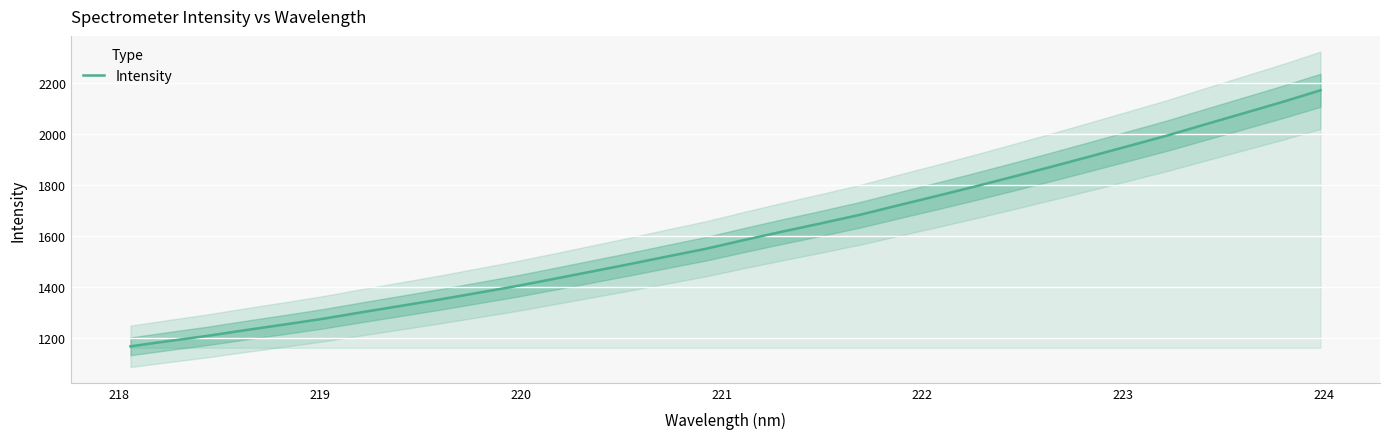

How many lines are shown in the chart?

1